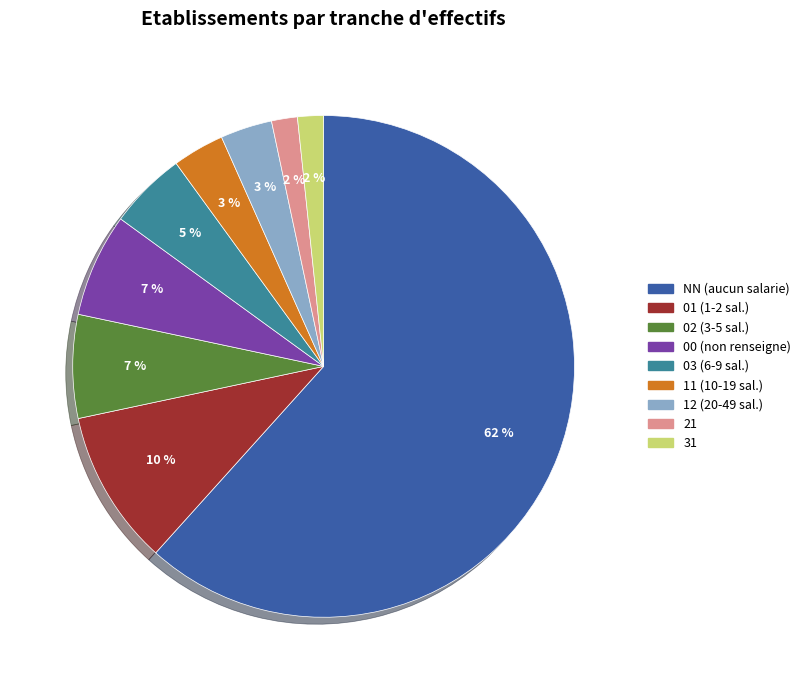

How many slices are in this pie chart?

9